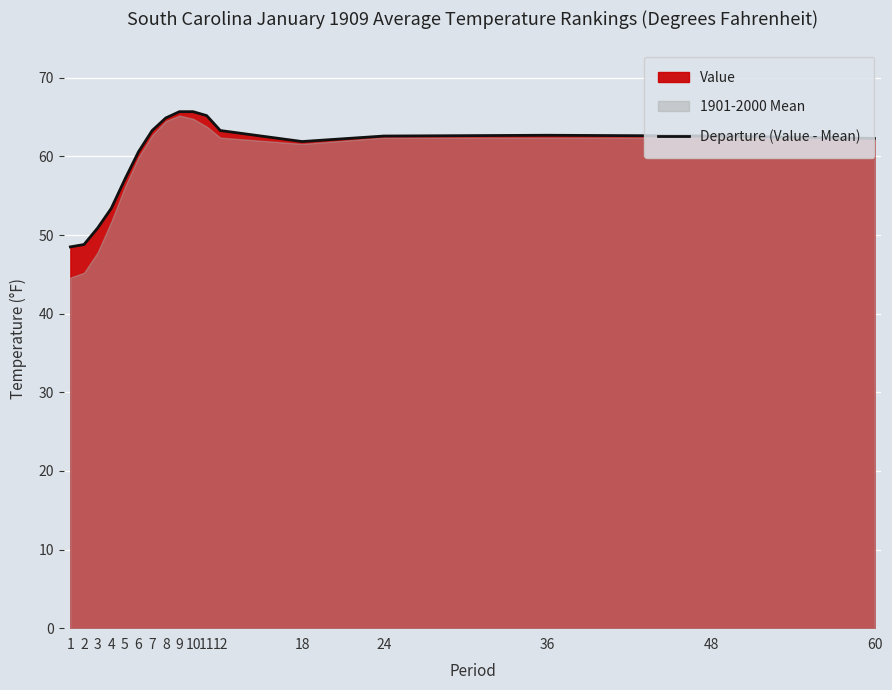

Rank the categories by value from lowest to highest.

1, 2, 3, 4, 5, 6, 18, 60, 24, 48, 36, 7, 12, 8, 11, 9, 10